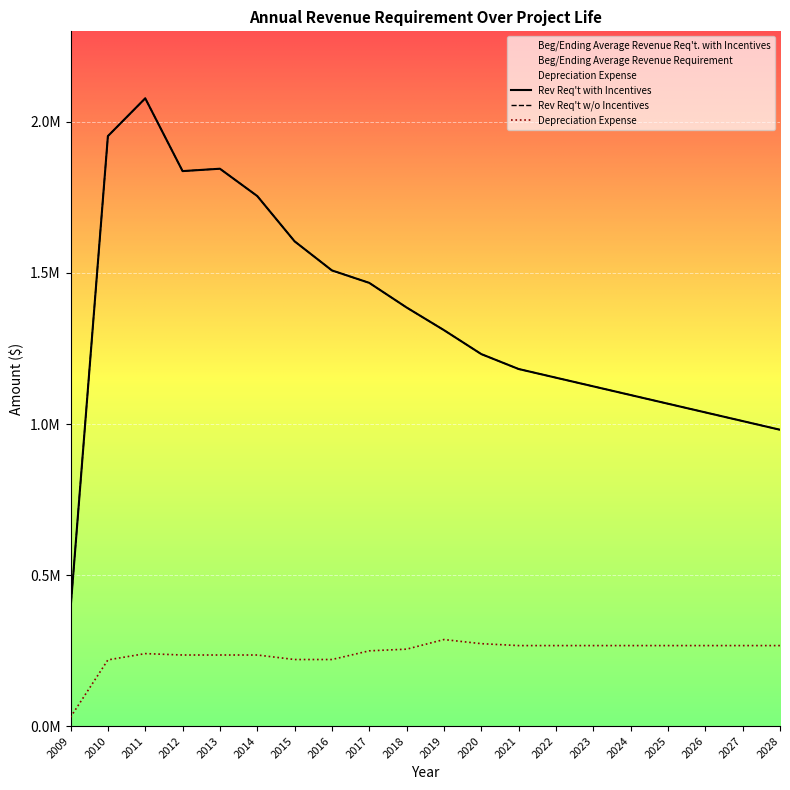

What is the sum of the Depreciation Expense values at 2023 and 2027?

532840.2